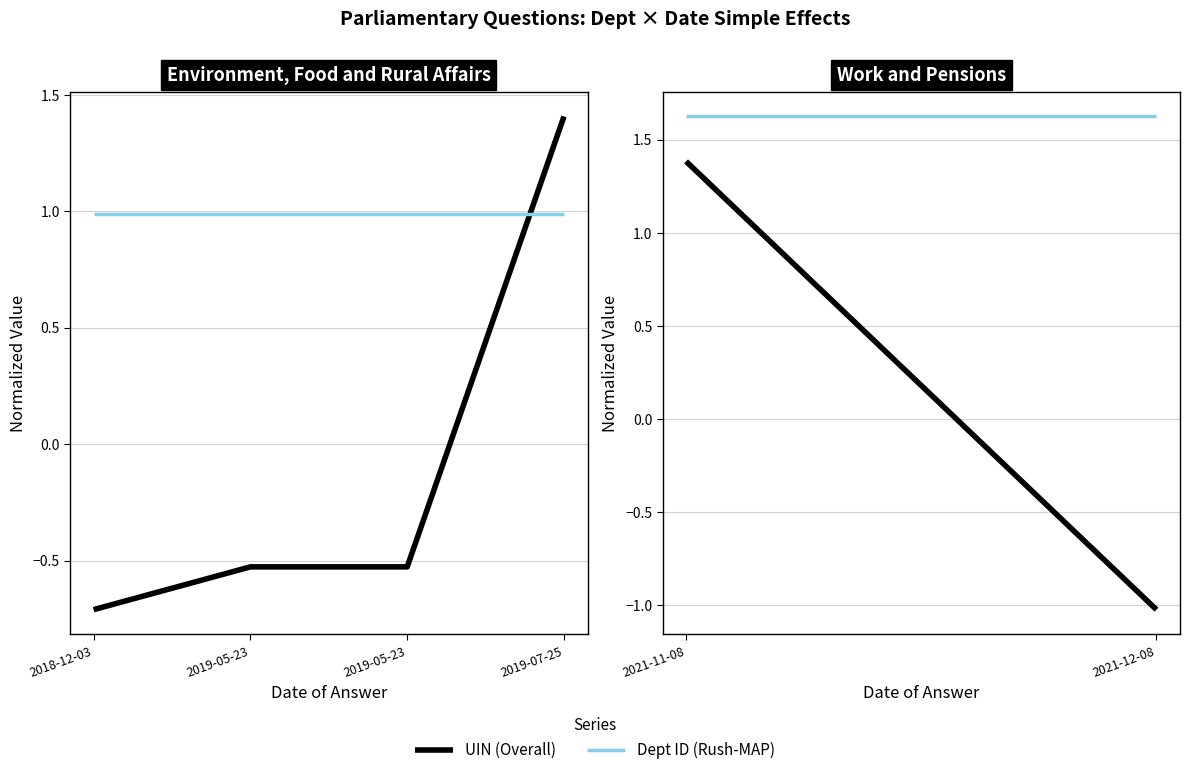

How many series are shown in this chart?

2